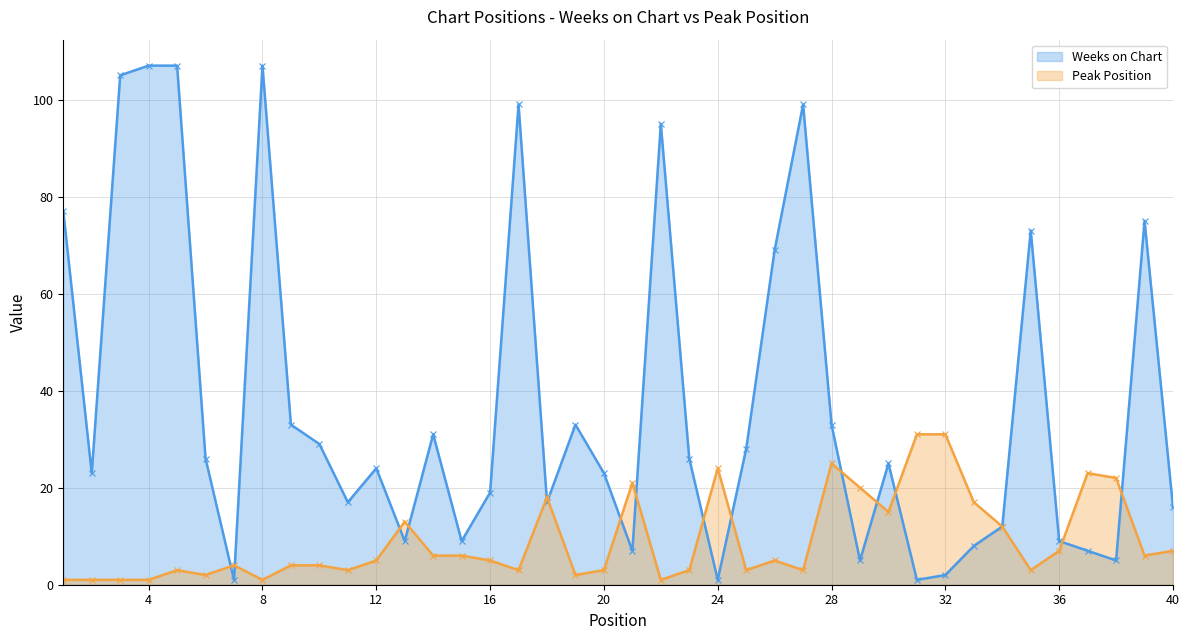

How many values in the Weeks on Chart series are below 25?

20